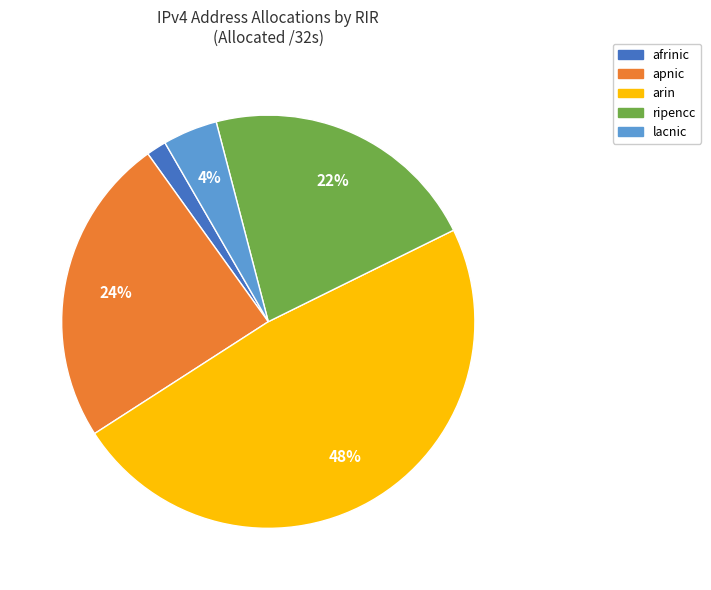

What is the largest slice in the pie chart?

arin